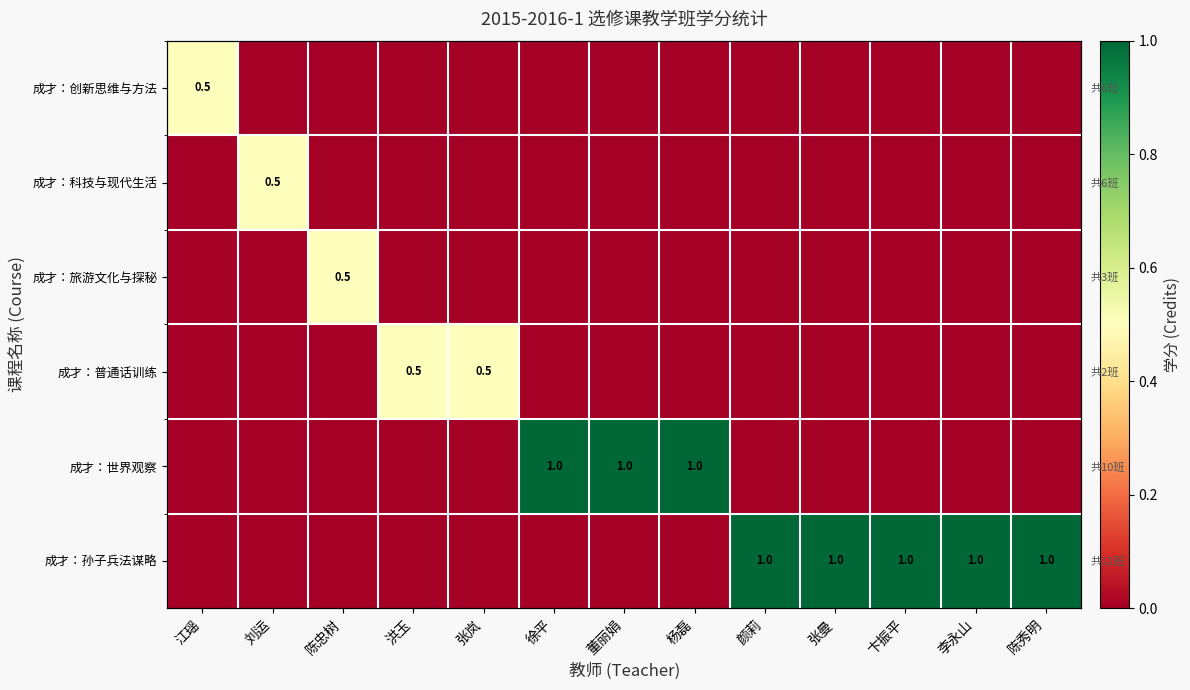

At which category does the chart reach its minimum across all series?

刘运